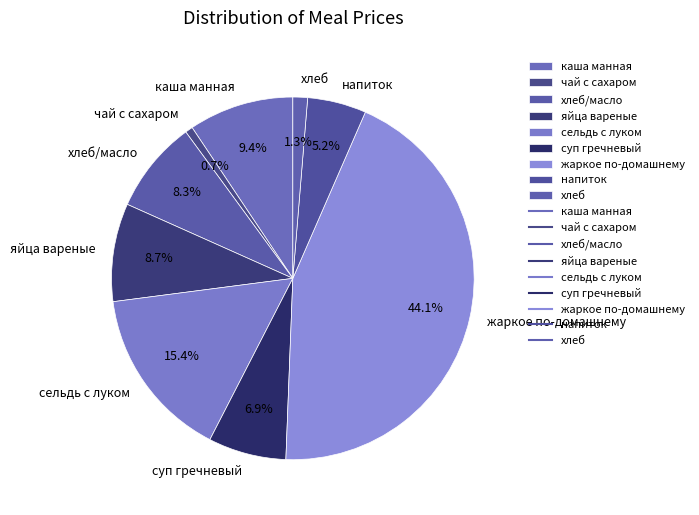

Combined, what portion of the pie is чай с сахаром and суп гречневый?

7.6%